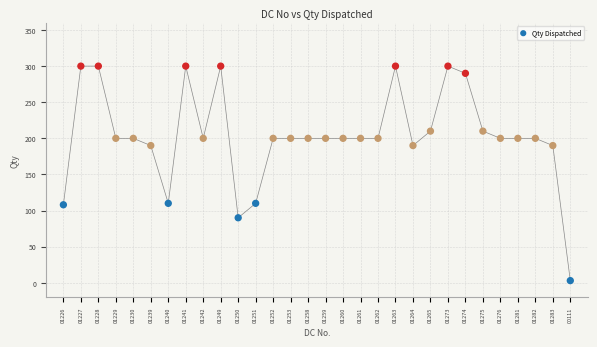

What is the range of Y values (max minus min)?

297